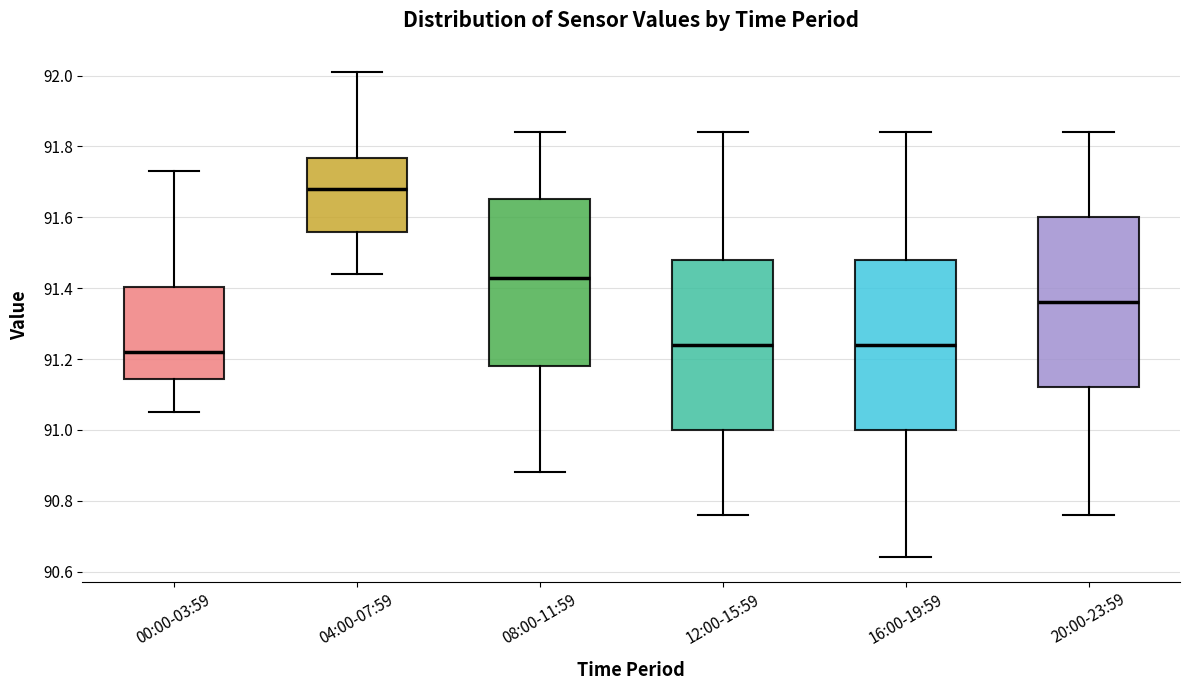

Reading left to right, transcribe this box plot: for each box, give where its median line is, the range the box spans, and where its two whiskers end, as read against the y-axis. The values are not printed on the chart, so give them approximately, as read against the axis.

00:00-03:59: median 91.22, box 91.14 to 91.40, whiskers 91.06 to 91.74
04:00-07:59: median 91.68, box 91.56 to 91.76, whiskers 91.44 to 92.02
08:00-11:59: median 91.44, box 91.18 to 91.66, whiskers 90.88 to 91.84
12:00-15:59: median 91.24, box 91.00 to 91.48, whiskers 90.76 to 91.84
16:00-19:59: median 91.24, box 91.00 to 91.48, whiskers 90.64 to 91.84
20:00-23:59: median 91.36, box 91.12 to 91.60, whiskers 90.76 to 91.84